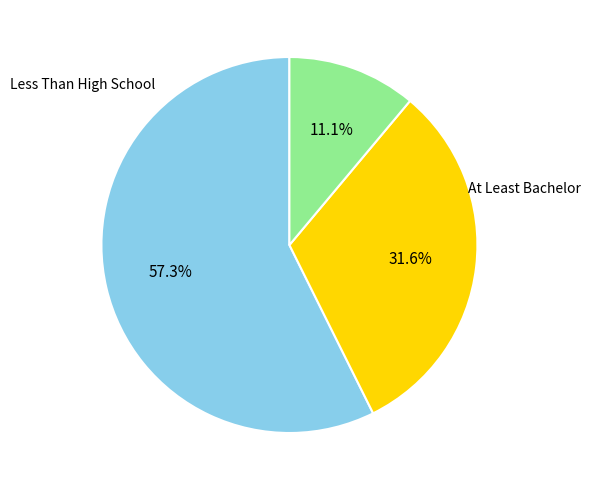

Is there any slice that represents more than half of the pie?

Yes